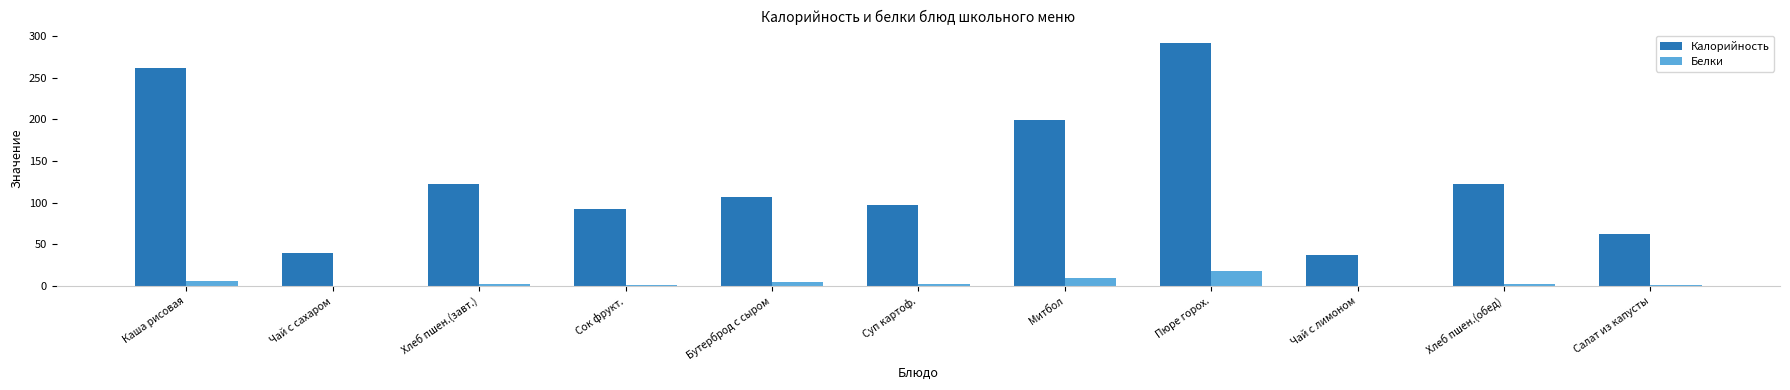

What is the sum of the Калорийность values at Чай с лимоном and Митбол?

236.0